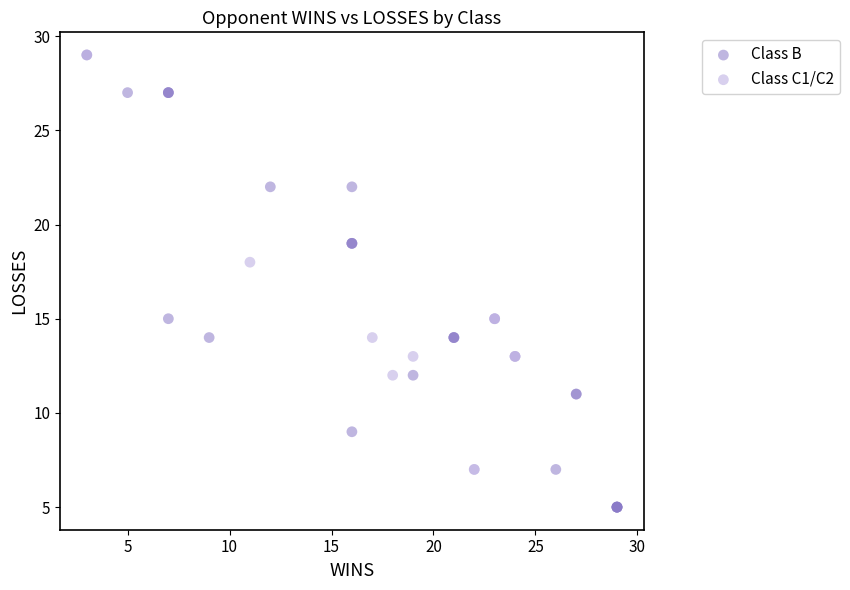

Which series contains the lowest Y value?

Class B